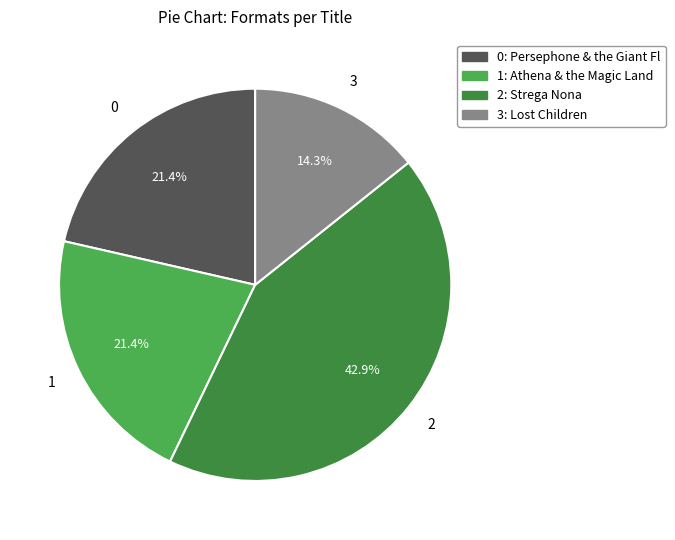

Does any single category account for the majority?

No